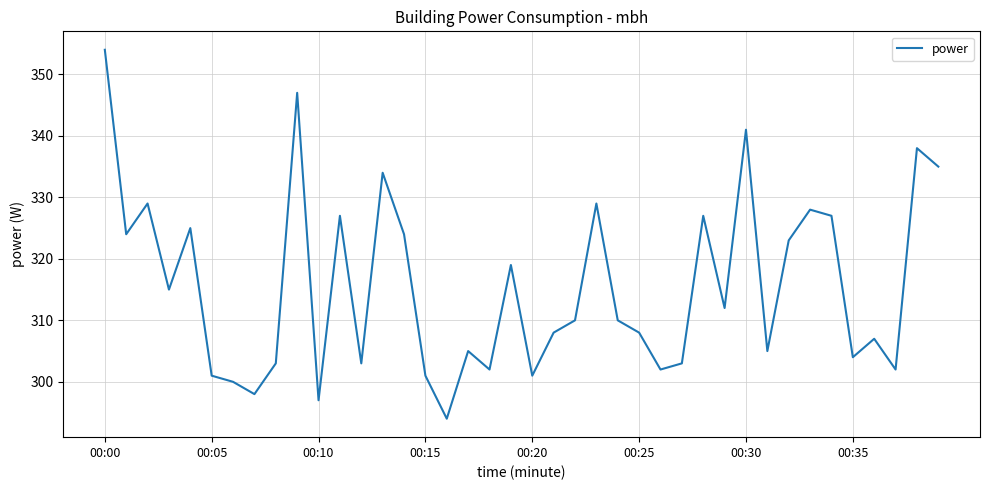

What is the difference between the maximum and minimum values?

60